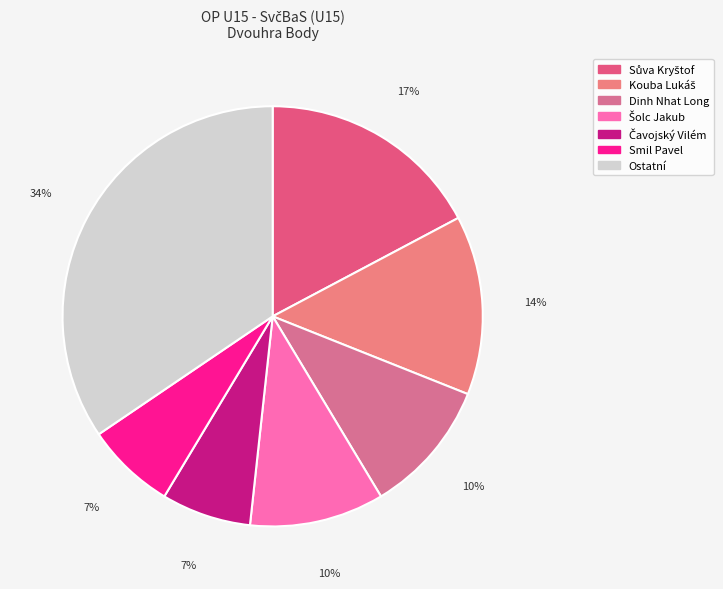

Count the number of slices in the pie.

7